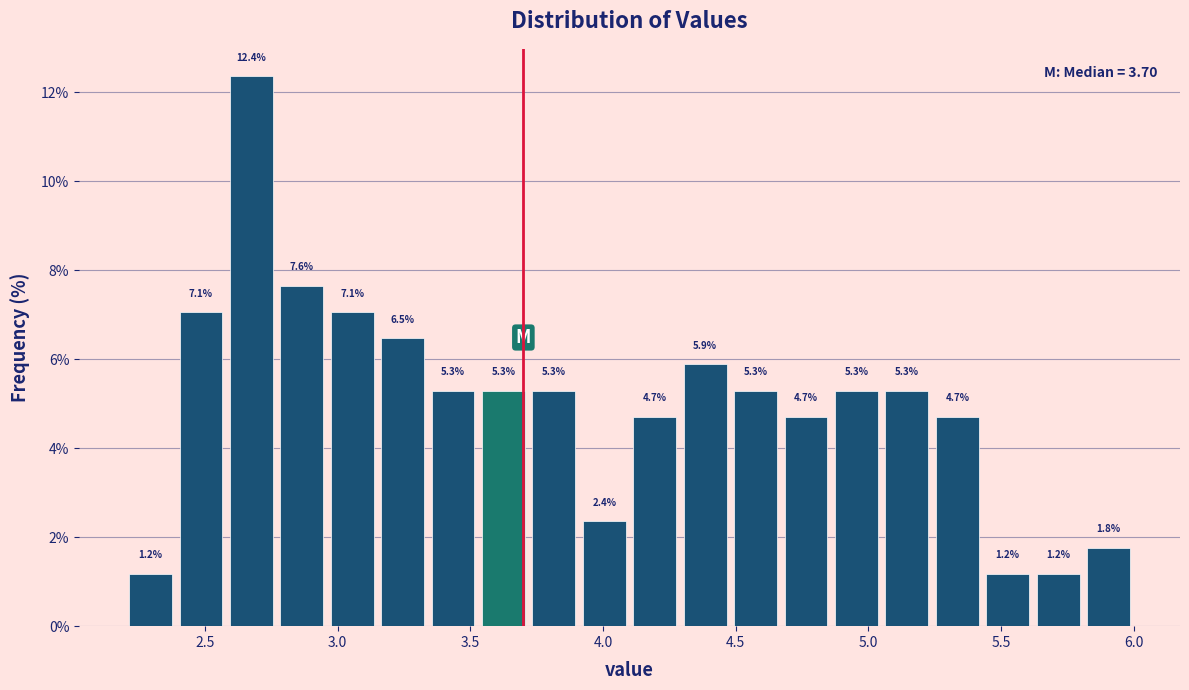

Around what value on the x-axis is the tallest bar? Give the approximate position of its centre, as read against the axis.

2.70